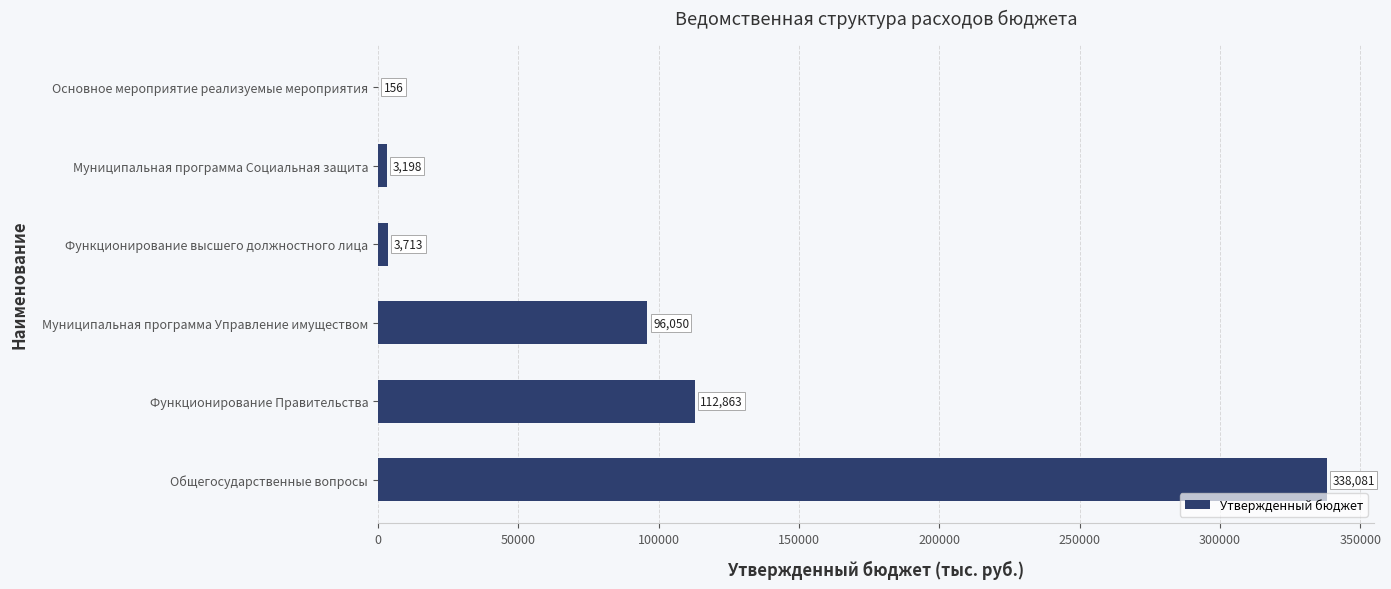

What is the maximum value shown in the chart?

338081.1